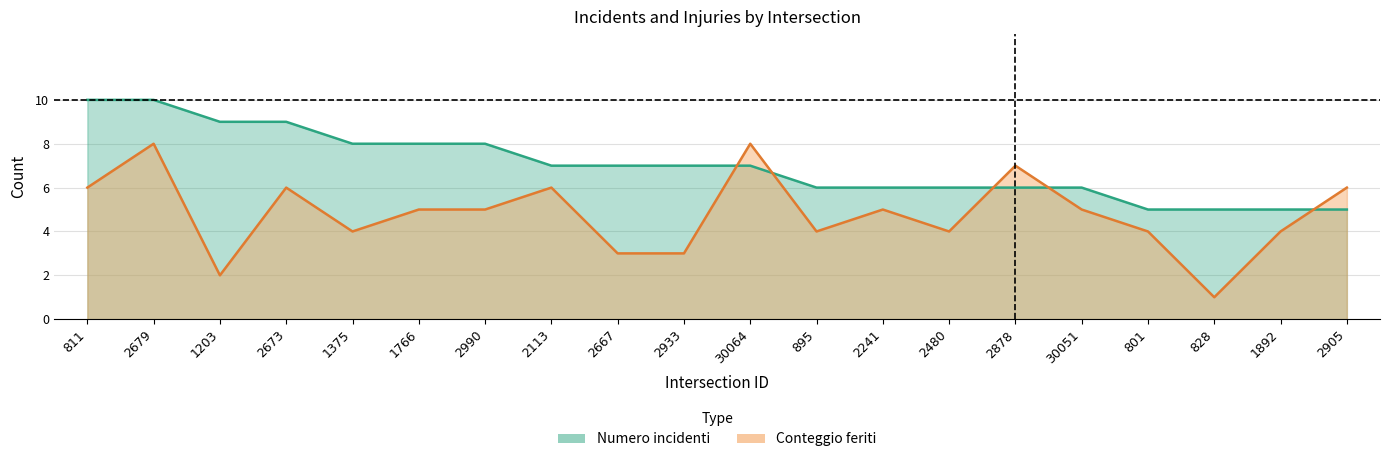

At which category does the chart reach its peak across all series?

811